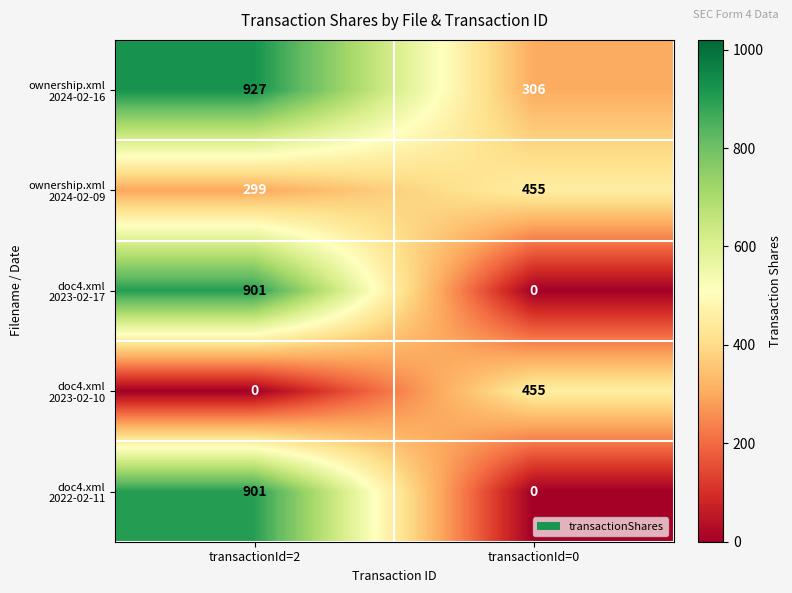

How many categories are shown in the chart?

2